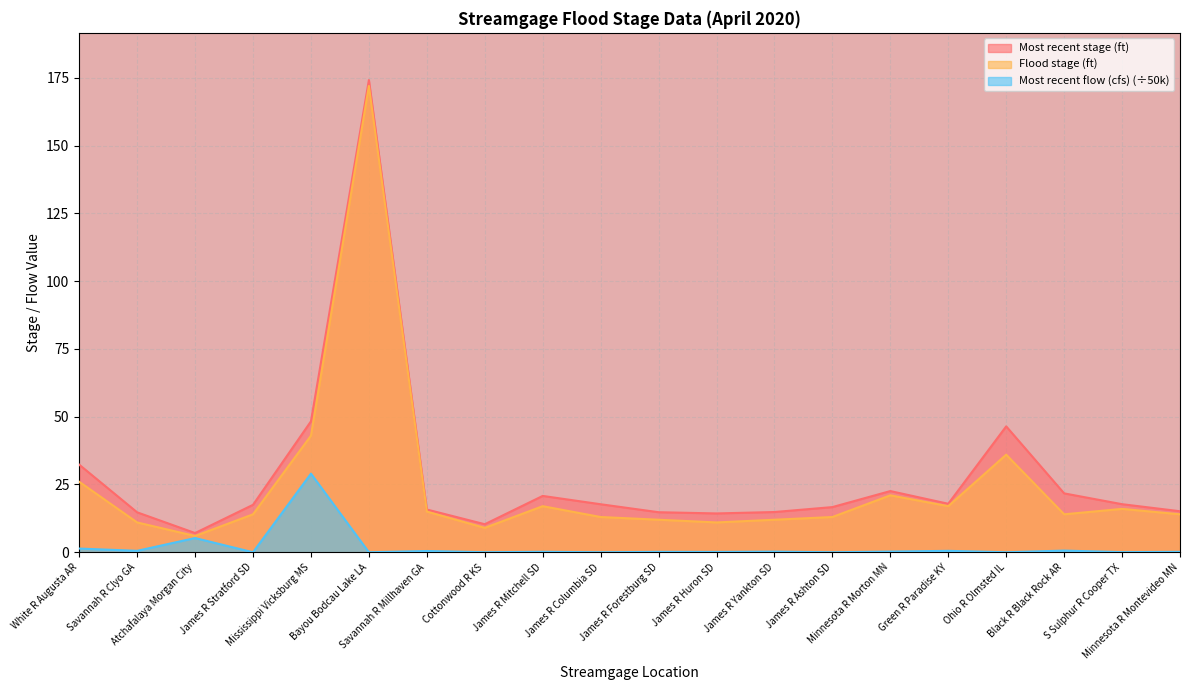

List the series in order of their peak value, lowest first.

Most recent flow (cfs) (÷50k), Flood stage (ft), Most recent stage (ft)